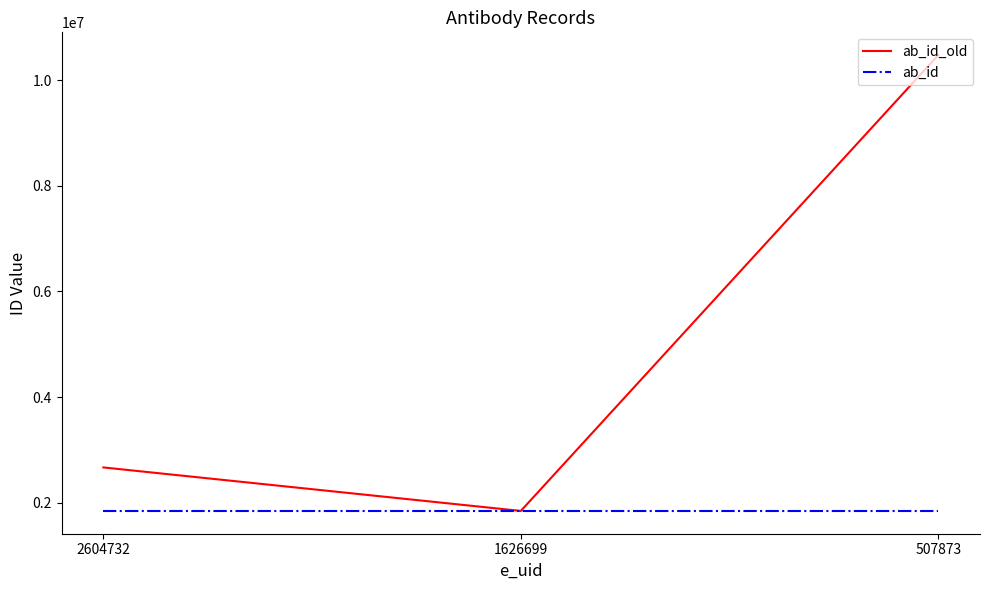

How many lines are shown in the chart?

2